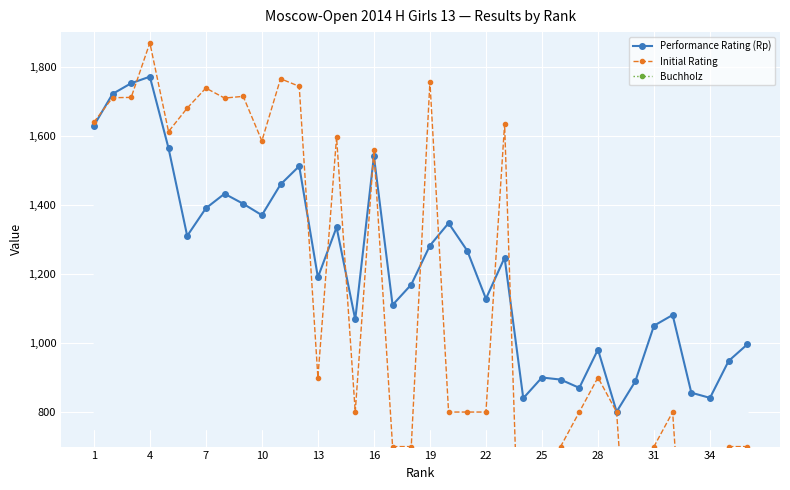

Reading left to right, list all the values displayed in this chart.

Performance Rating (Rp): 1629.0	1721.0	1752.0	1771.0	1564.0	1310.0	1390.0	1432.0	1403.0	1370.0	1459.0	1512.0	1190.0	1335.0	1068.0	1541.0	1110.0	1169.0	1282.0	1347.0	1267.0	1128.0	1247.0	840.0	900.0	894.0	870.0	981.0	801.0	889.0	1050.0	1081.0	856.0	841.0	948.0	996.0
Initial Rating: 1639.0	1710.0	1711.0	1869.0	1612.0	1680.0	1738.0	1709.0	1714.0	1585.0	1765.0	1743.0	900.0	1596.0	800.0	1558.0	700.0	700.0	1757.0	800.0	800.0	800.0	1634.0	0.0	0.0	700.0	800.0	900.0	800.0	0.0	700.0	800.0	0.0	0.0	700.0	700.0
Buchholz: 50.5	49.5	53.5	52.5	45.5	41.5	49.5	48.5	45.5	49.0	47.0	46.0	44.5	39.5	38.5	47.5	40.0	38.0	46.5	44.5	43.0	42.0	41.0	39.5	39.0	35.0	34.0	41.5	39.0	38.0	37.5	36.0	34.5	30.5	42.0	40.5